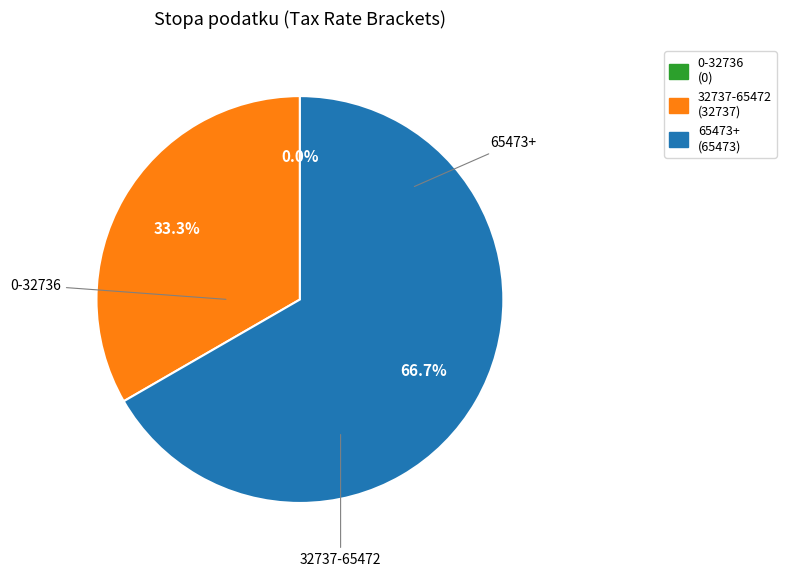

Rank the categories by value from lowest to highest.

0, 32737, 65473